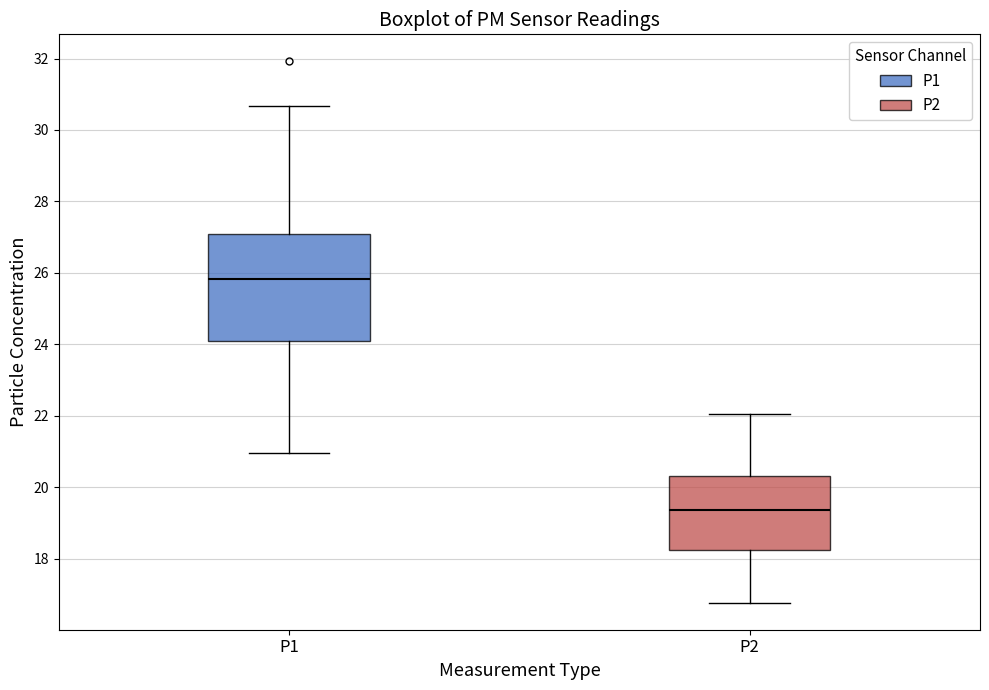

Where does the upper whisker of the box for P2 end on the y-axis? The values are not printed on the chart, so give them approximately, as read against the axis.

22.0